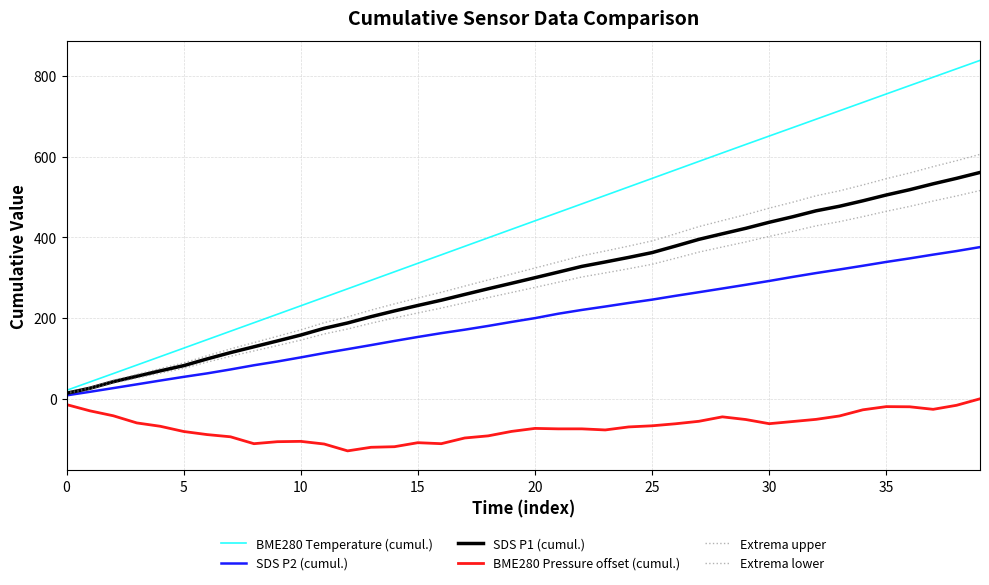

Where does the SDS P2 (cumul.) series first go above 200?

20